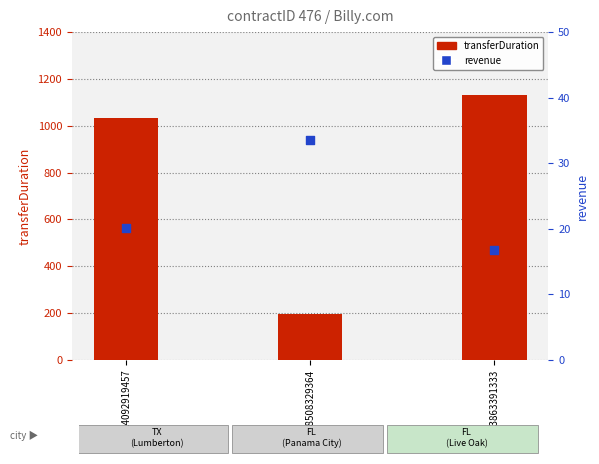

What are all the series names shown in the legend?

transferDuration, revenue